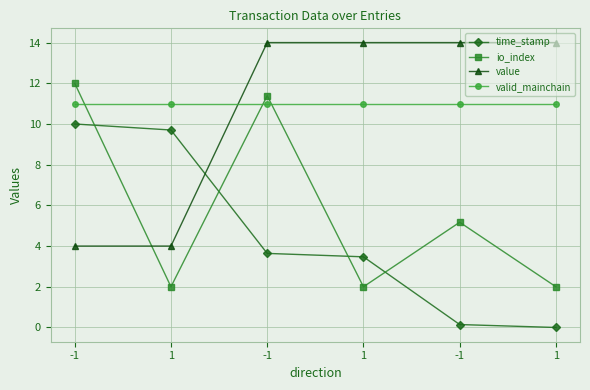

Rank the series by their maximum value, from highest to lowest.

value, io_index, valid_mainchain, time_stamp